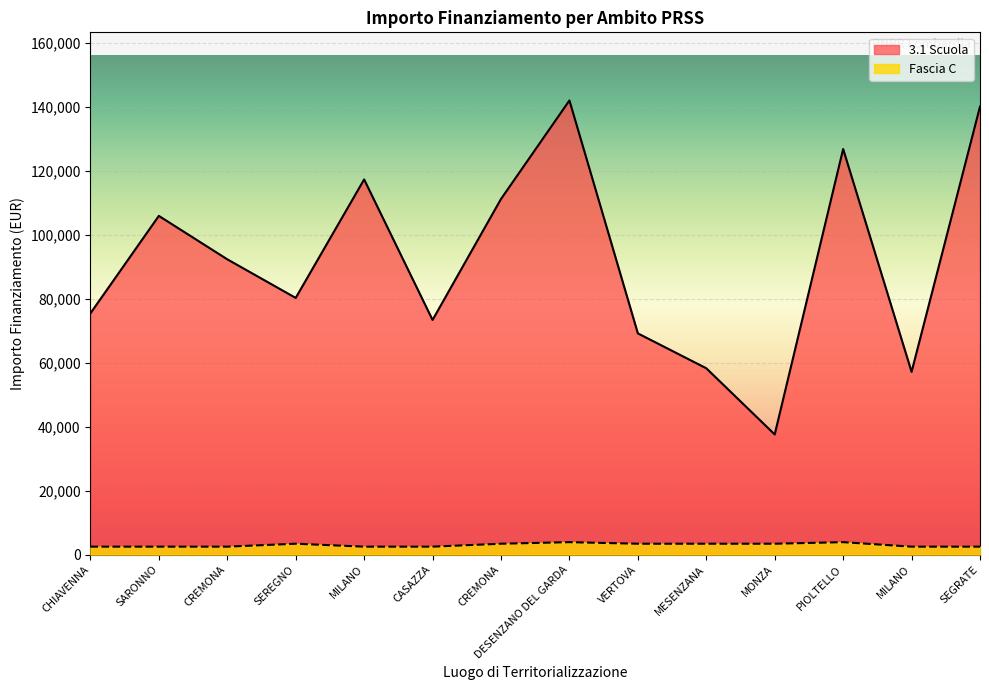

What is the total value across all series at CASAZZA?

75873.7